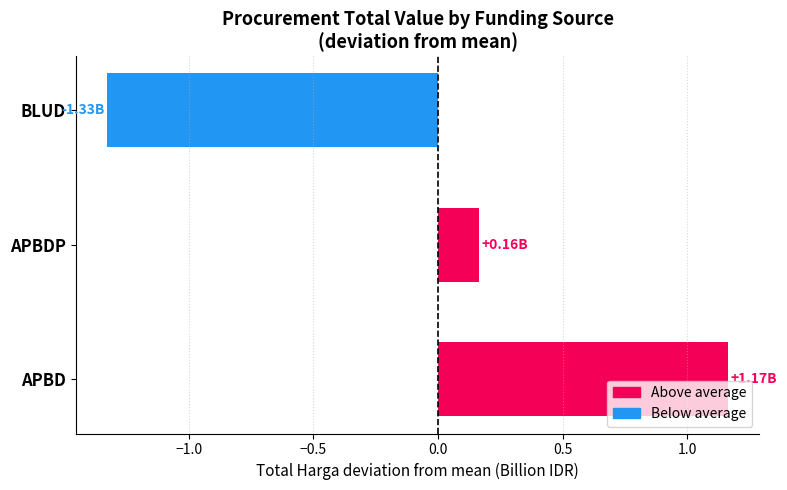

What is the difference between the second highest and minimum values?

1.5